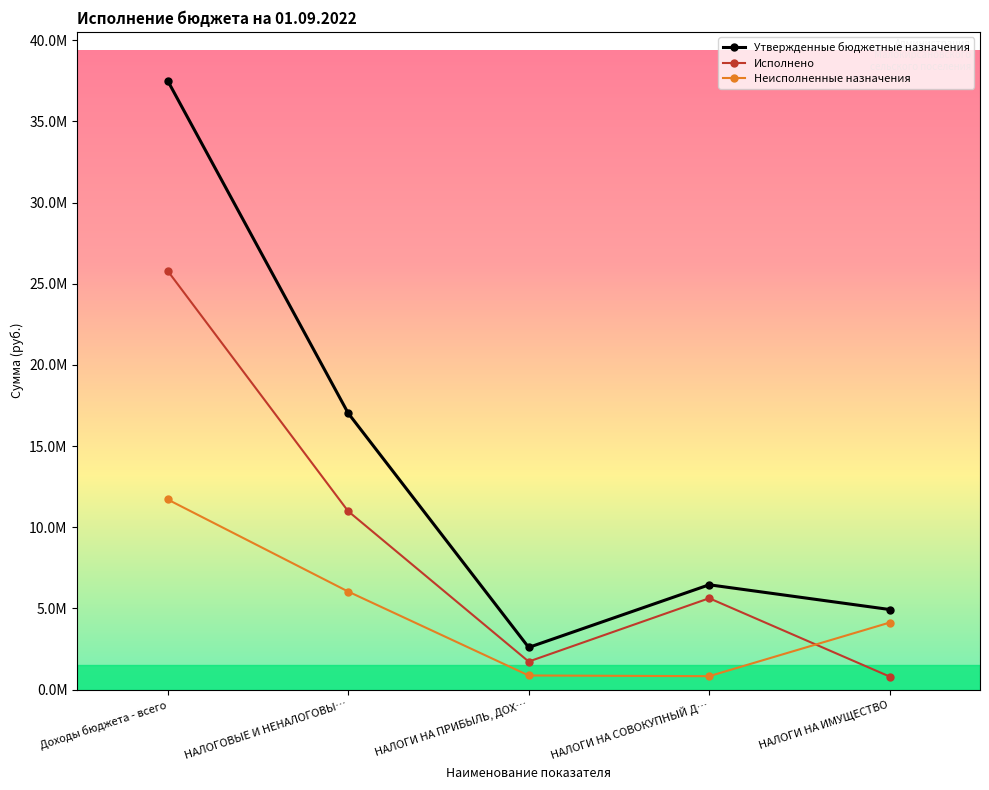

Where is the first local minimum for Исполнено?

НАЛОГИ НА ПРИБЫЛЬ, ДОХ…